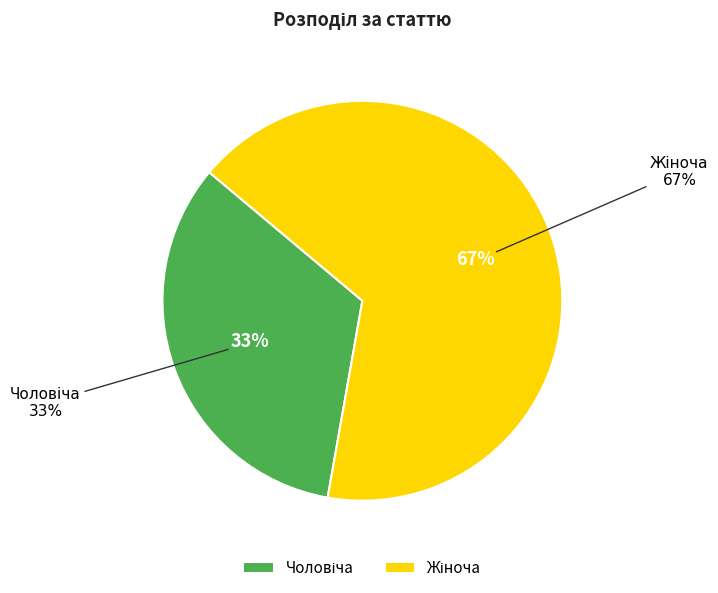

To the nearest percent, what percentage of the pie is Жіноча?

67%